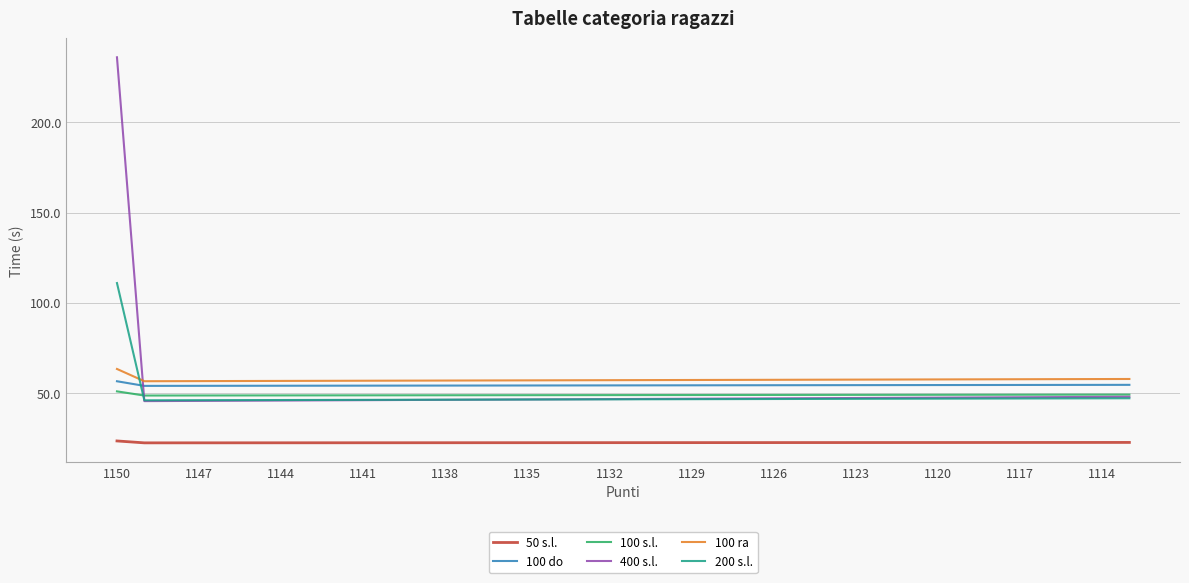

Which series has the largest range (max minus min)?

400 s.l.